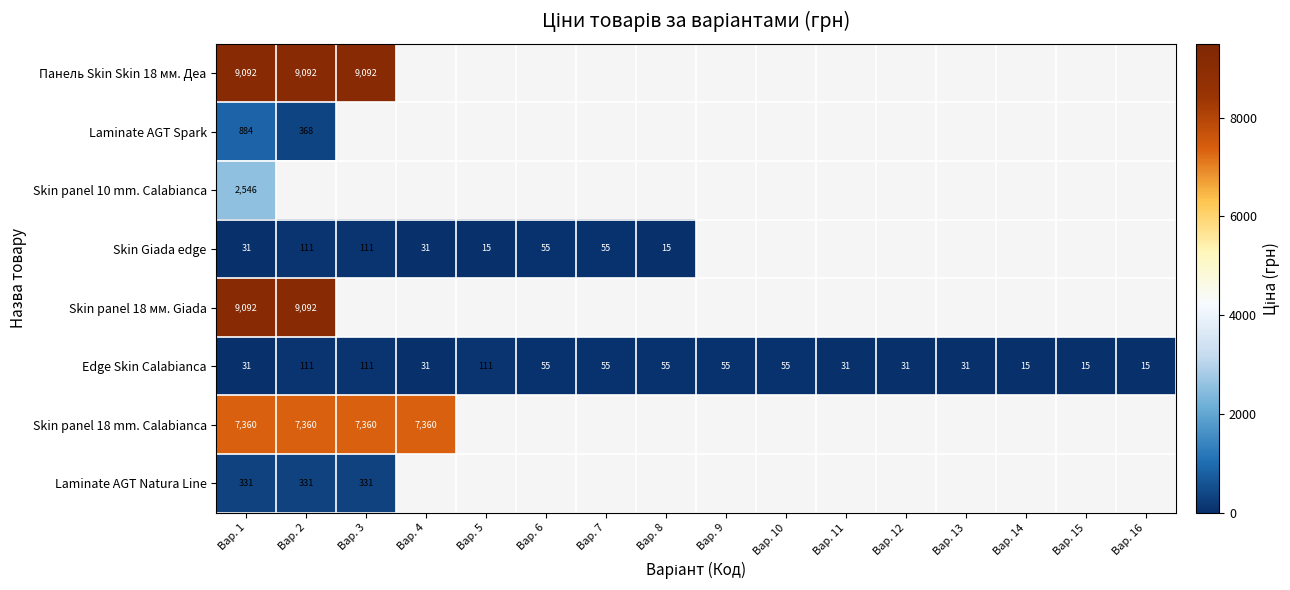

Is it true that Skin Giada edge equals 61.6 at Вар. 2?

False